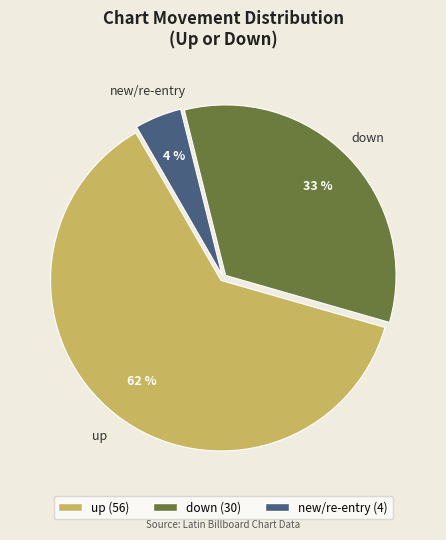

To the nearest percent, what is the average slice percentage?

33%